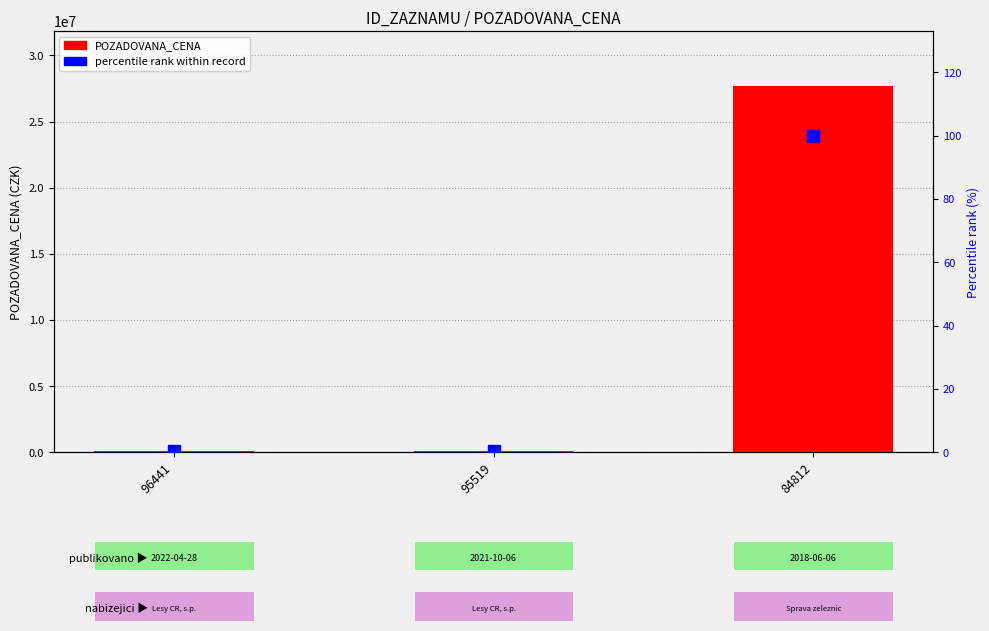

Which series has the largest total across all categories?

POZADOVANA_CENA